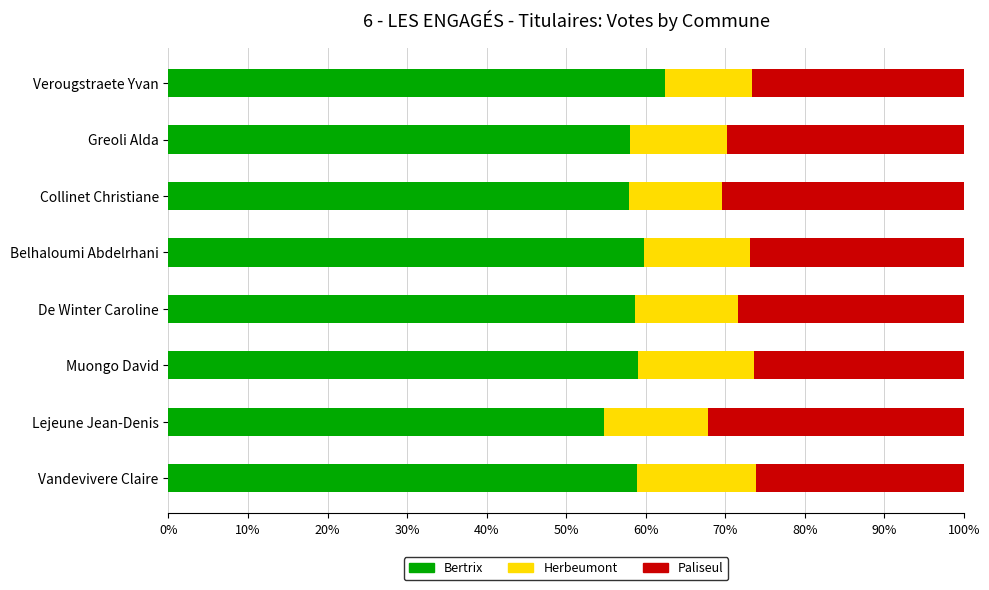

What is the sum of all Bertrix values?

469.7